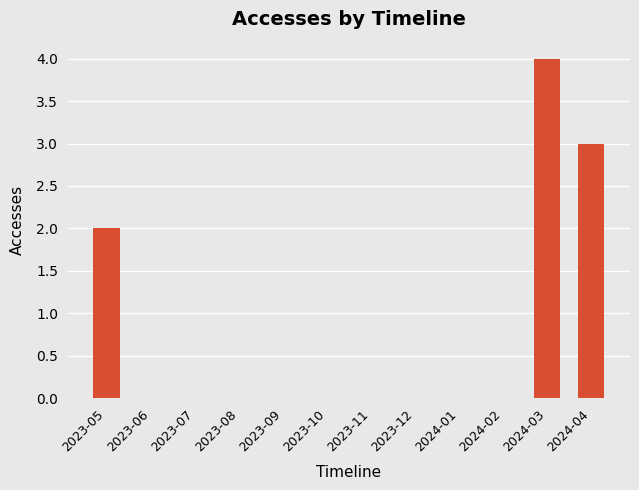

At which category does the chart reach its peak across all series?

2024-03